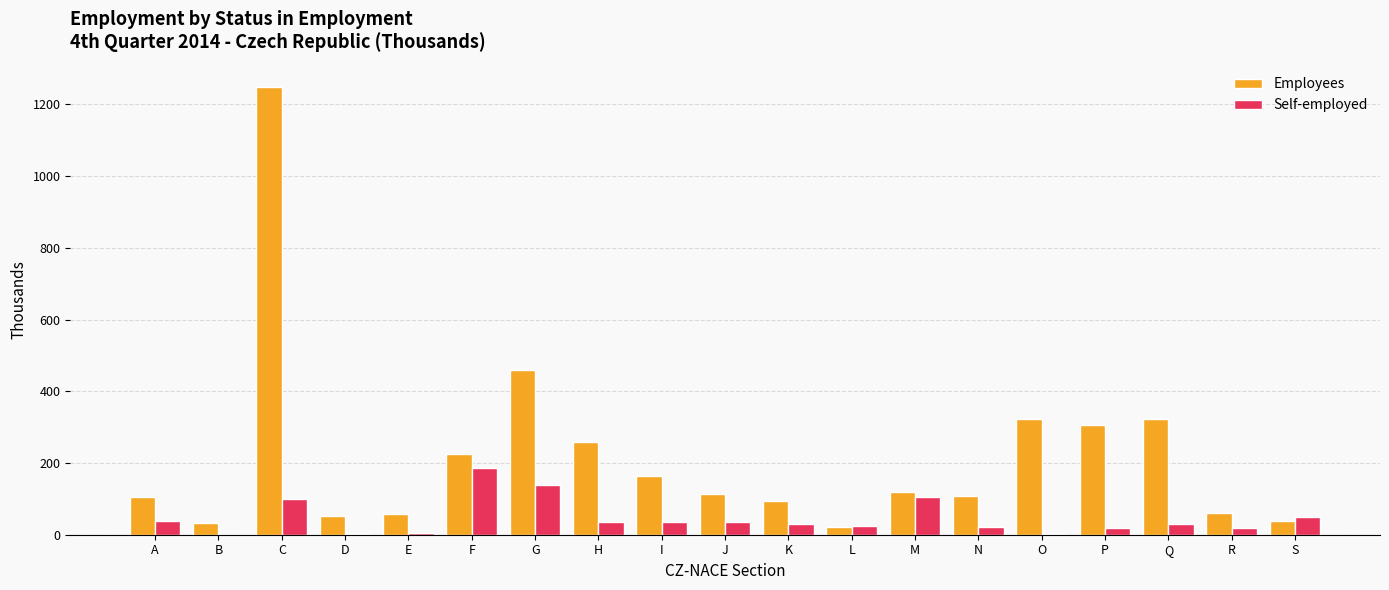

Which category has the highest value in the Employees series?

C